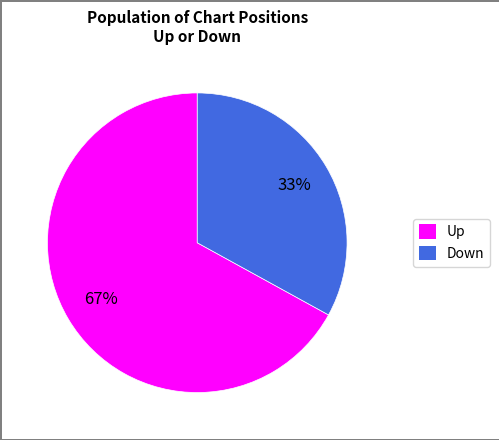

To the nearest percent, what is the difference between the largest and smallest slice percentages?

34%